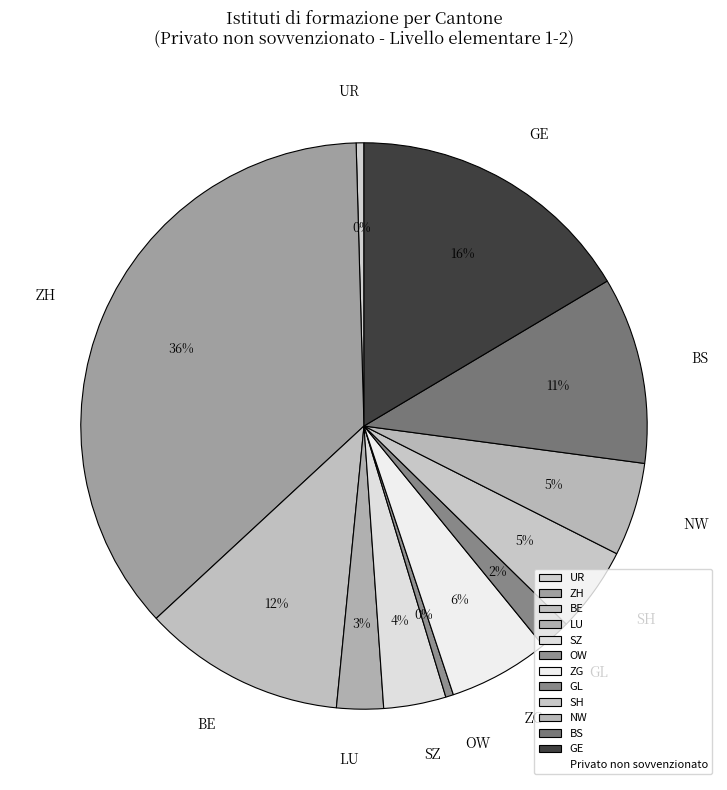

How many segments does this pie chart have?

12